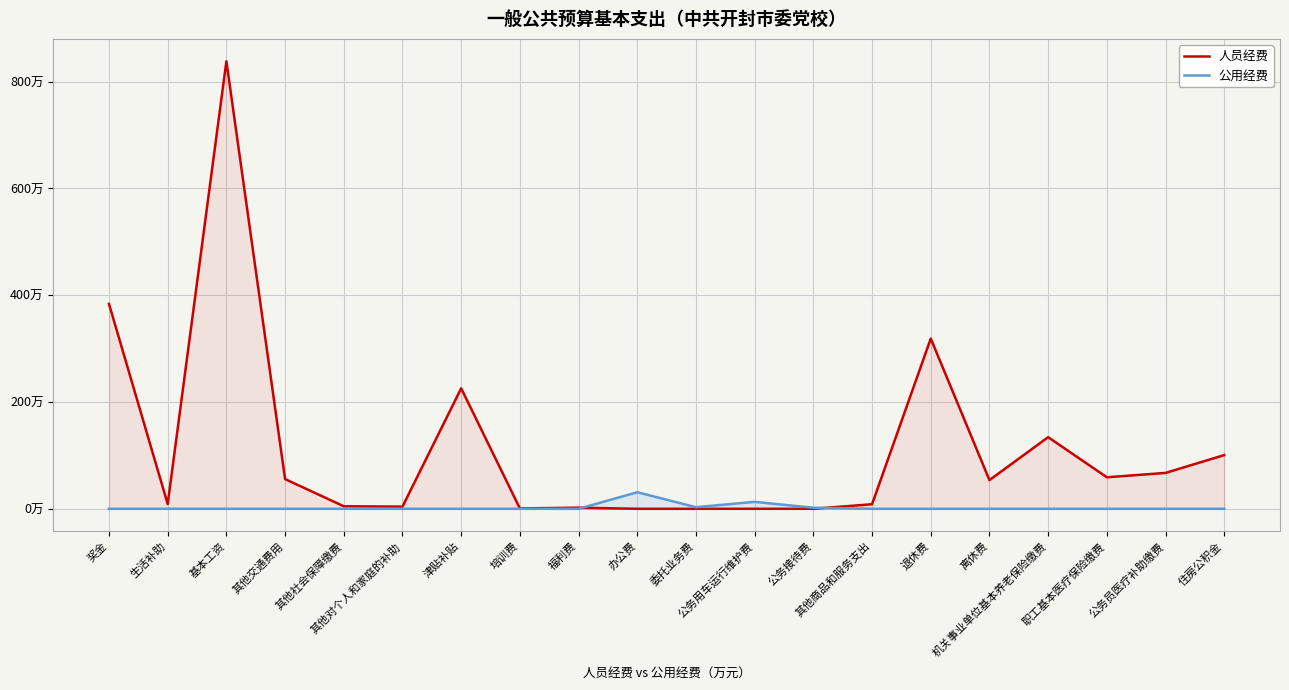

At which category does 人员经费 reach its first local peak?

基本工资